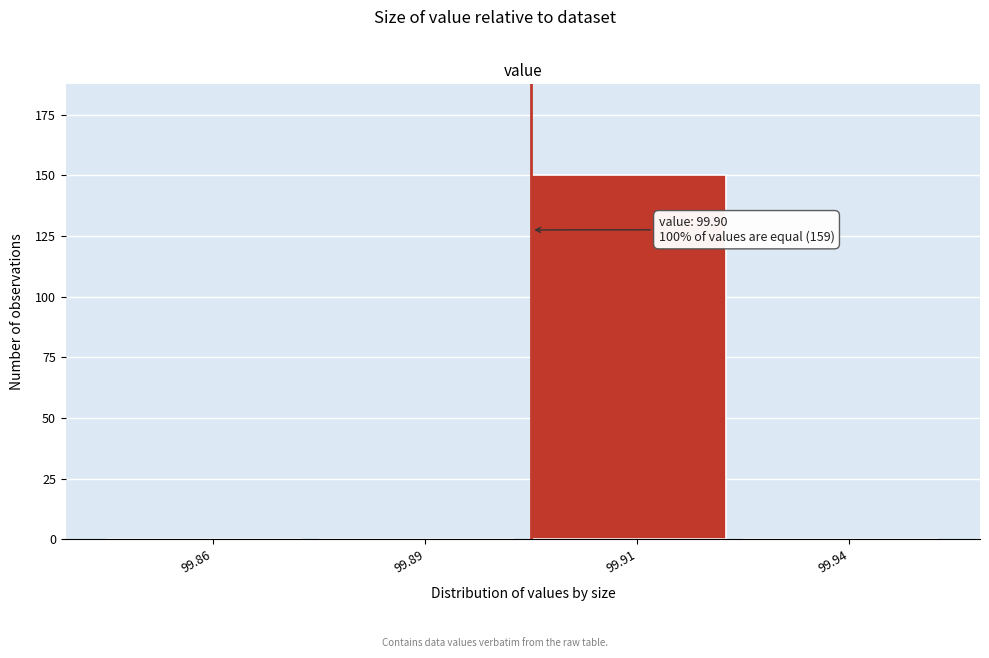

Reading right to left, extract all data points from this chart.

99.94=0	99.91=150	99.89=0	99.86=0